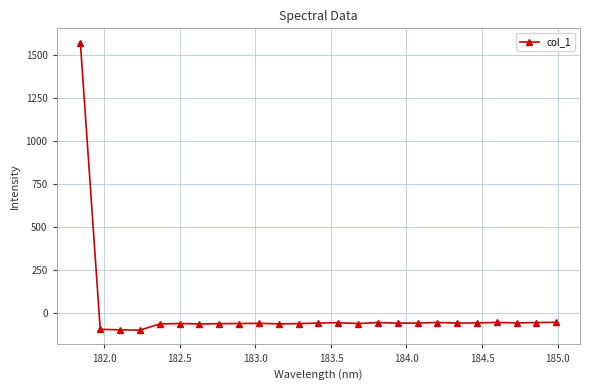

What is the maximum value shown in the chart?

1571.7